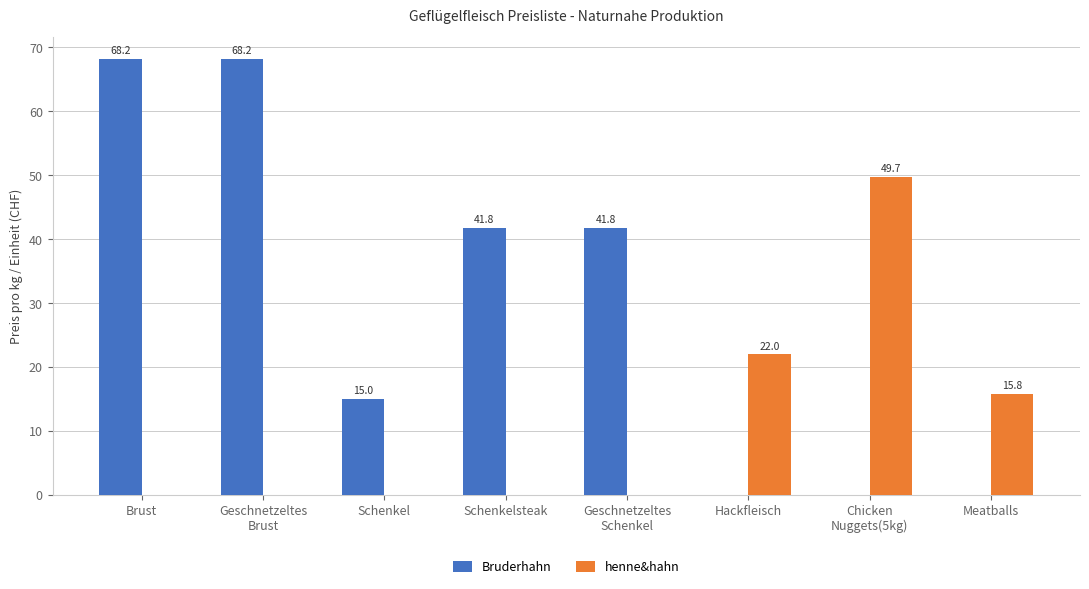

Between Hackfleisch and Meatballs, which series saw the biggest shift?

henne&hahn